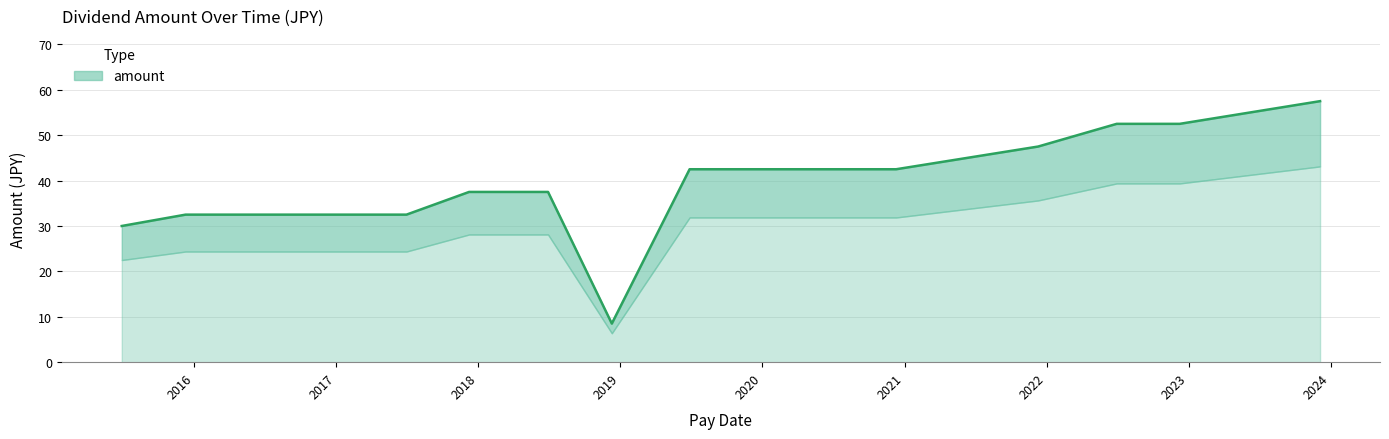

What is the label of the 9th point from the left?

2019-06-28